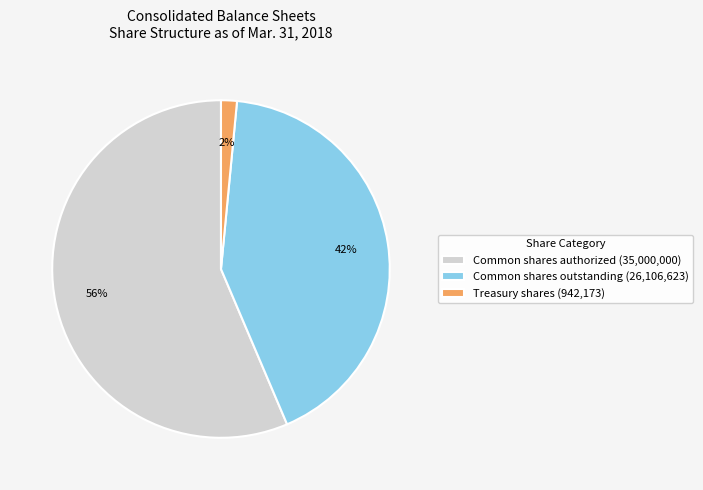

Which has a higher value, Common shares outstanding or Common shares authorized?

Common shares authorized